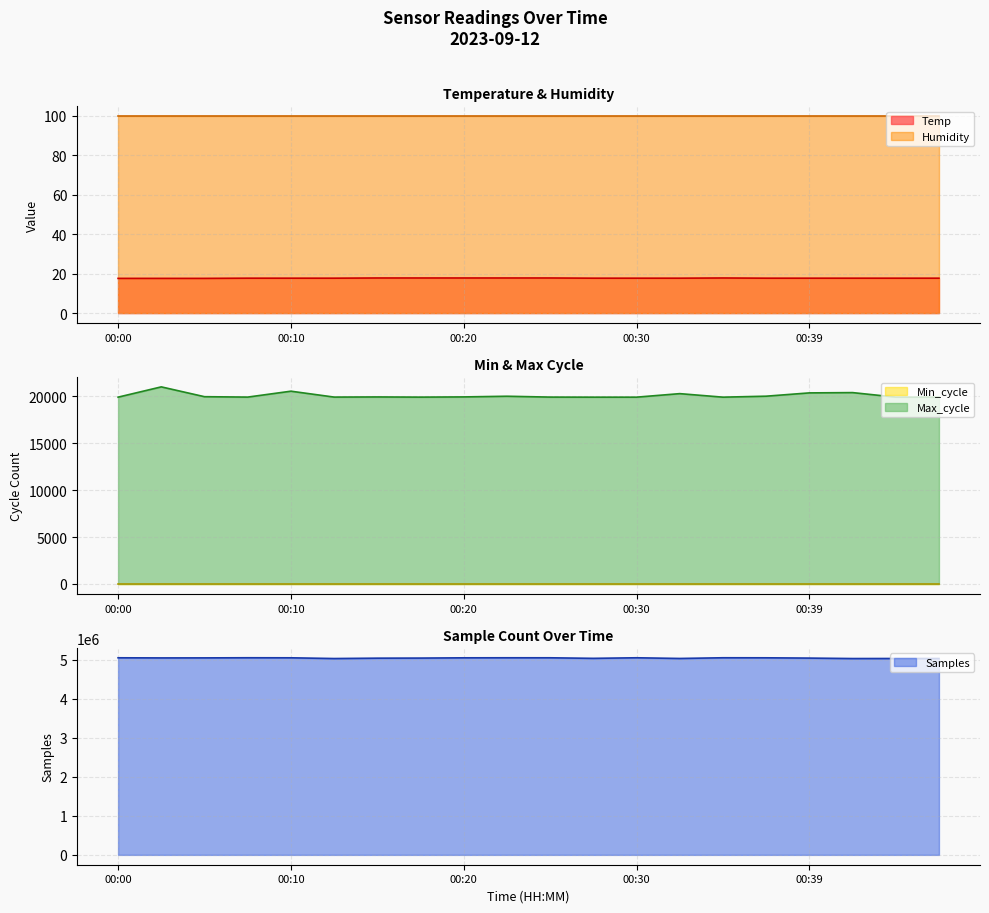

What is the sum of the Samples values at 00:32 and 00:39?

10076821.0